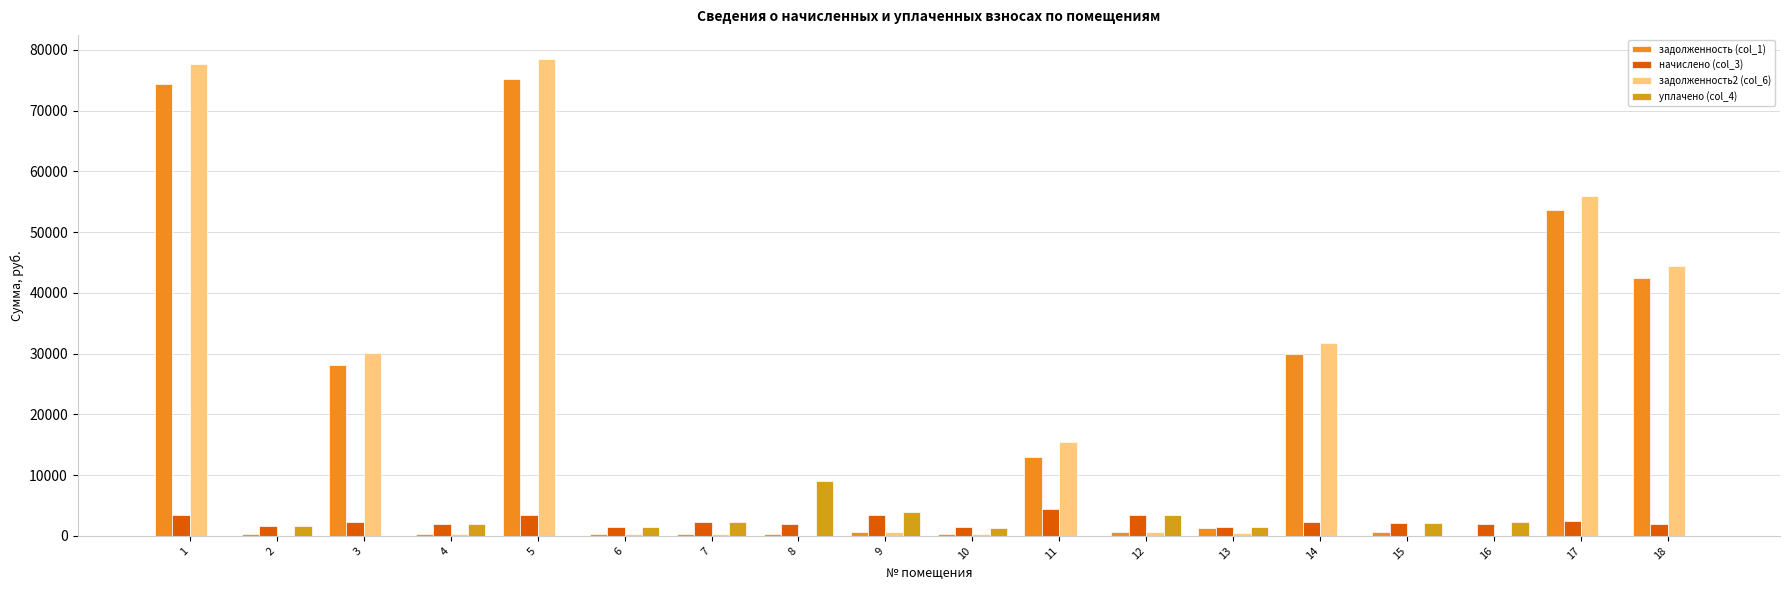

How many distinct data groups are displayed?

4